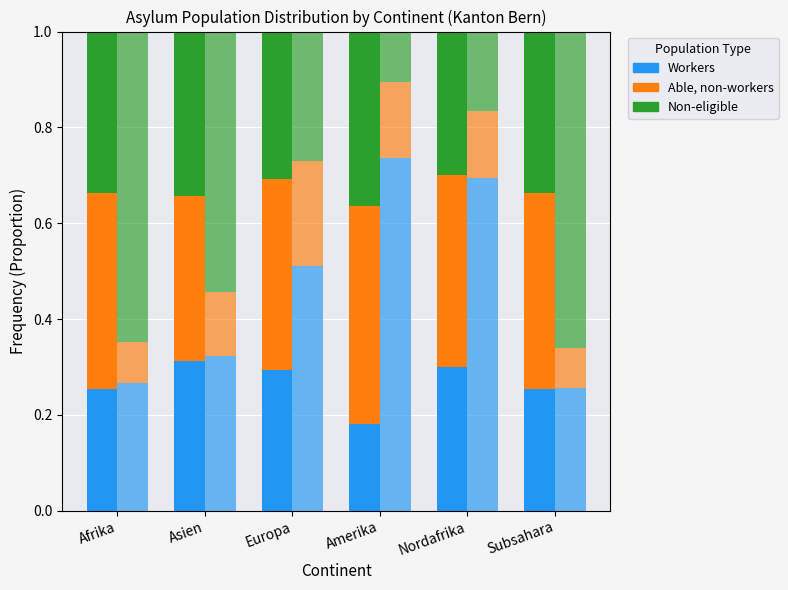

What is the sum of the Workers (VA) values at Amerika and Asien?

0.5